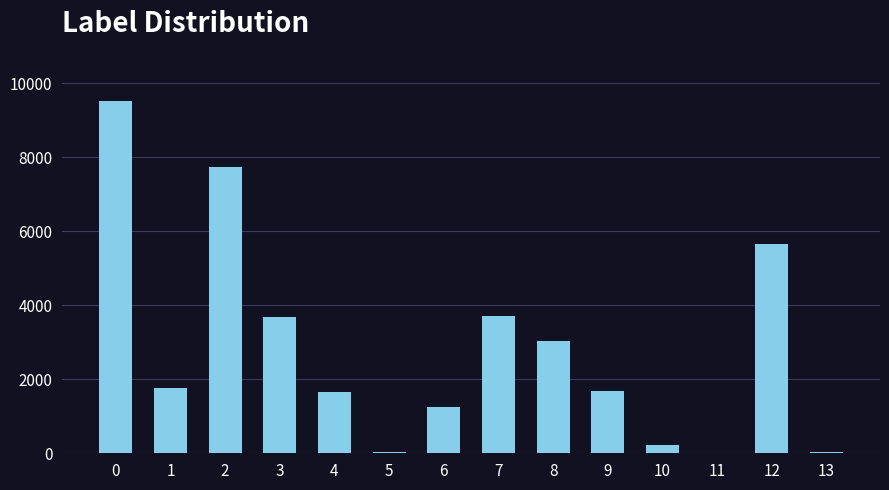

What is the ratio of the value at 8 to the value at 1?

1.7